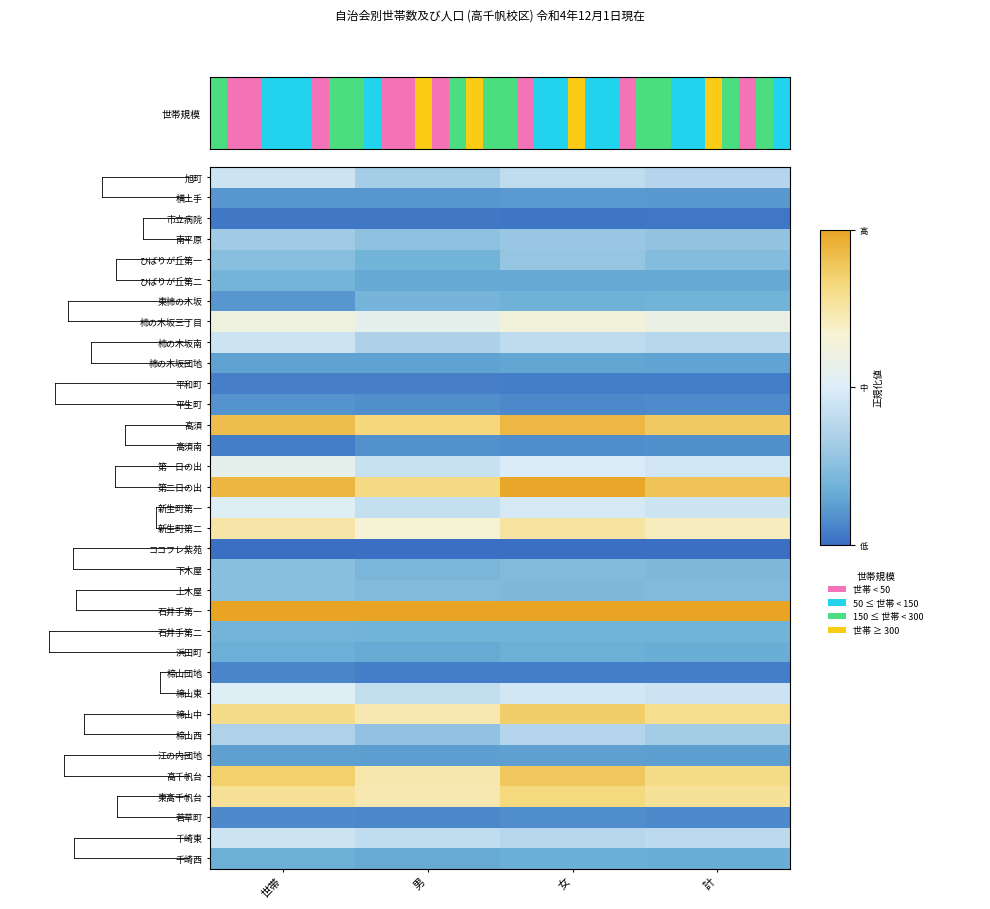

The value of 第二日の出 at 計 is 1.3. True or false?

False